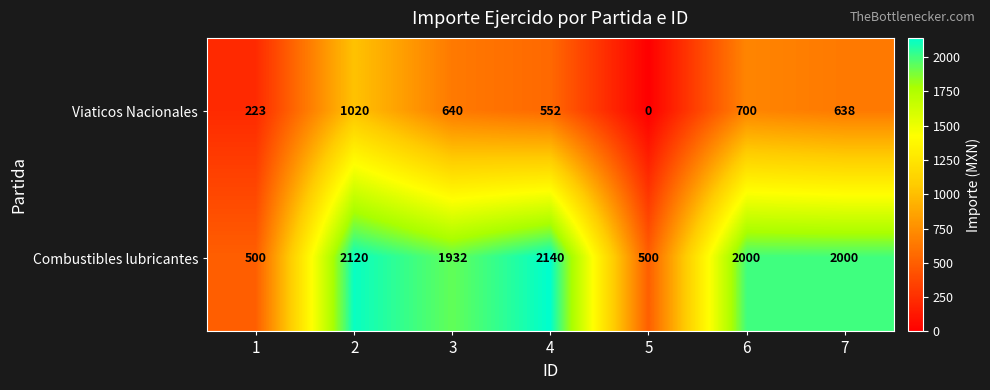

At which category does the chart reach its peak across all series?

4